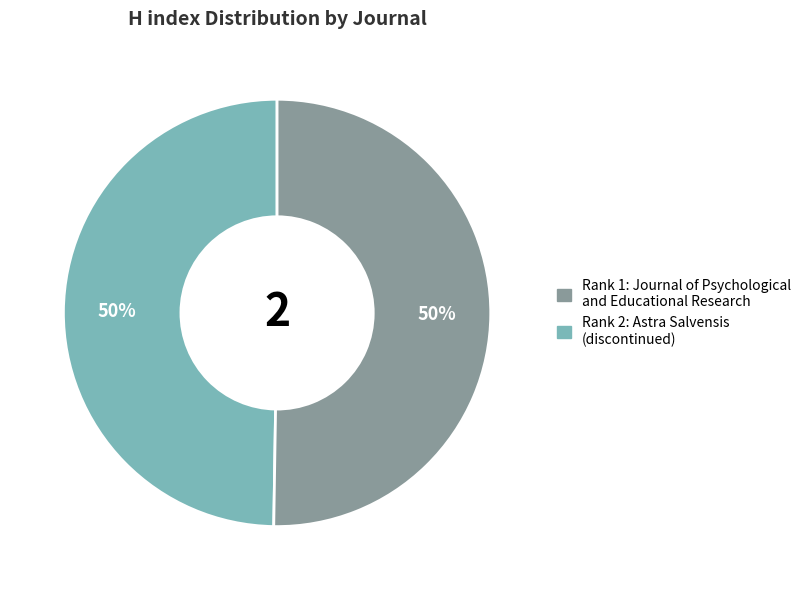

Count the number of slices in the pie.

2